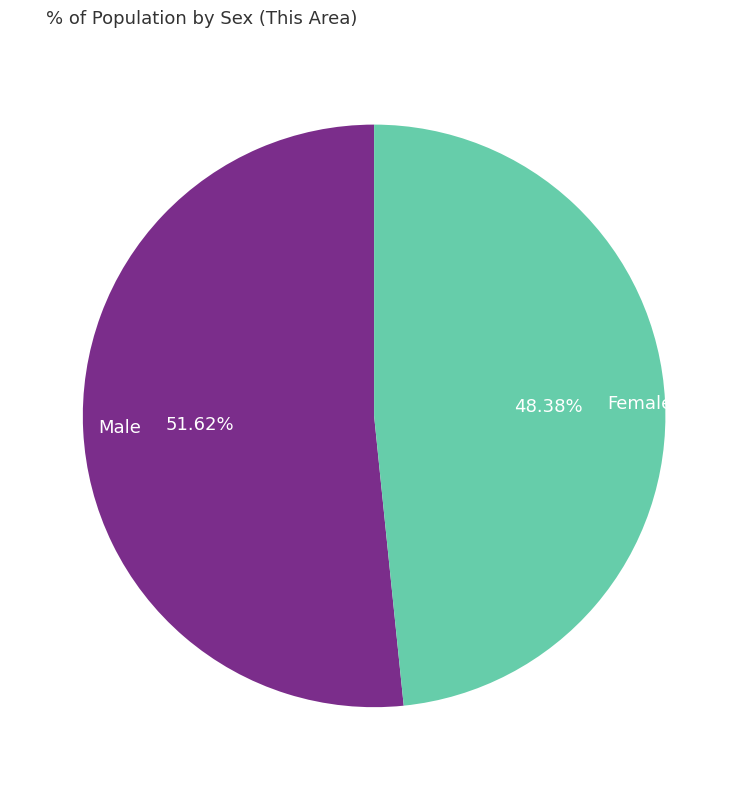

Between Female and Male, which is larger?

Male